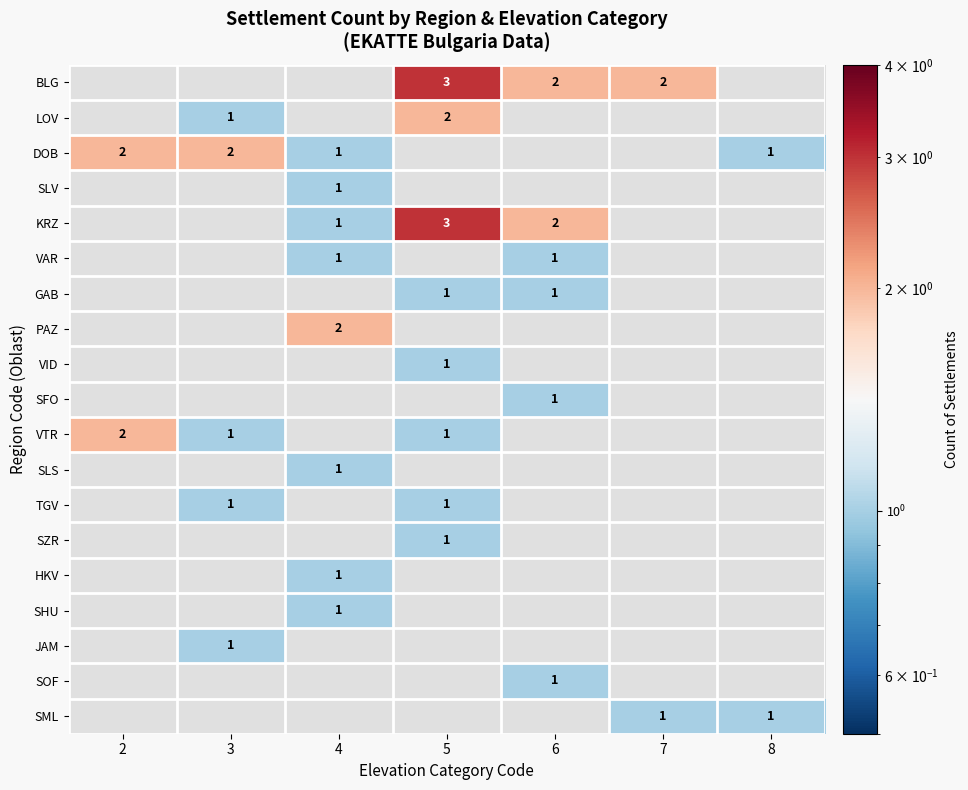

True or false: BLG has a value of 1 at 7.

False